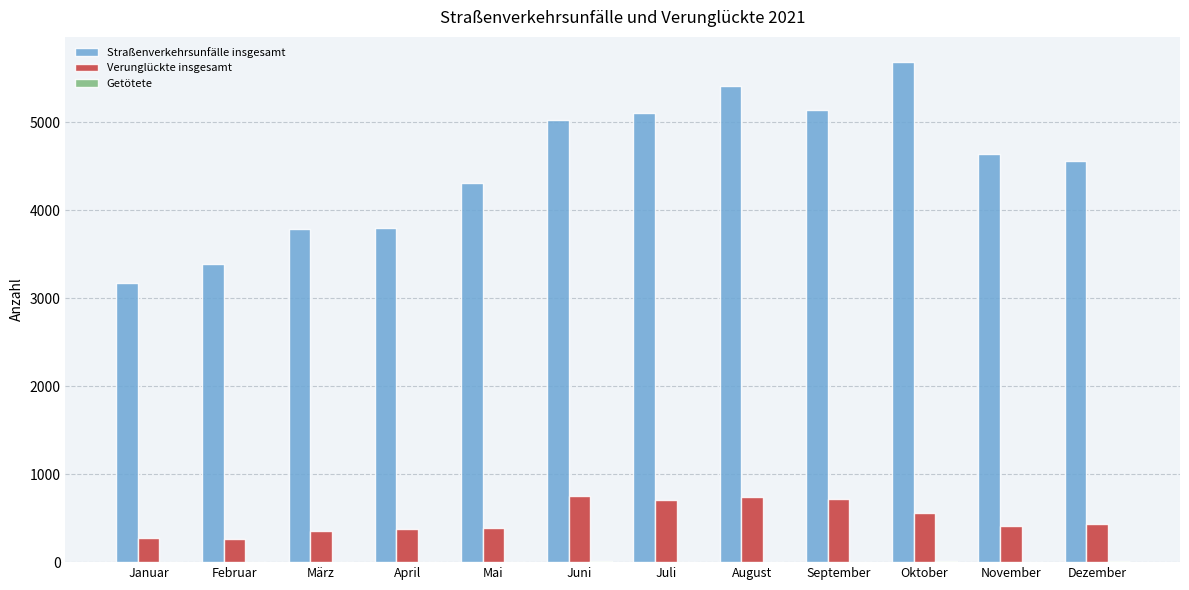

At which label is Straßenverkehrsunfälle insgesamt closest to 4432?

Mai